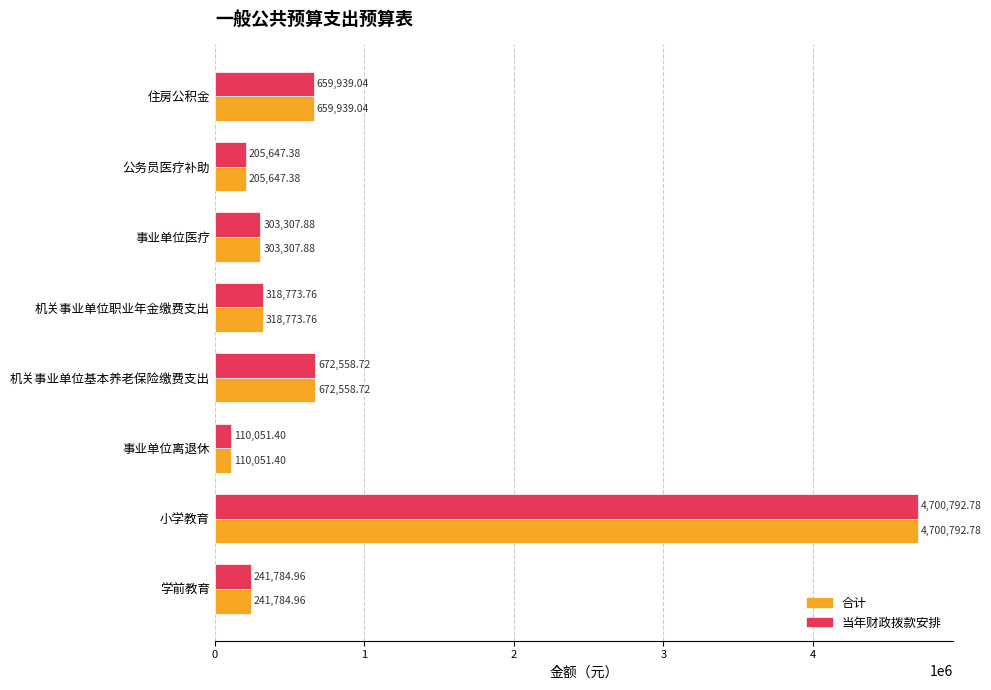

At which category is the sum across all series the highest?

小学教育